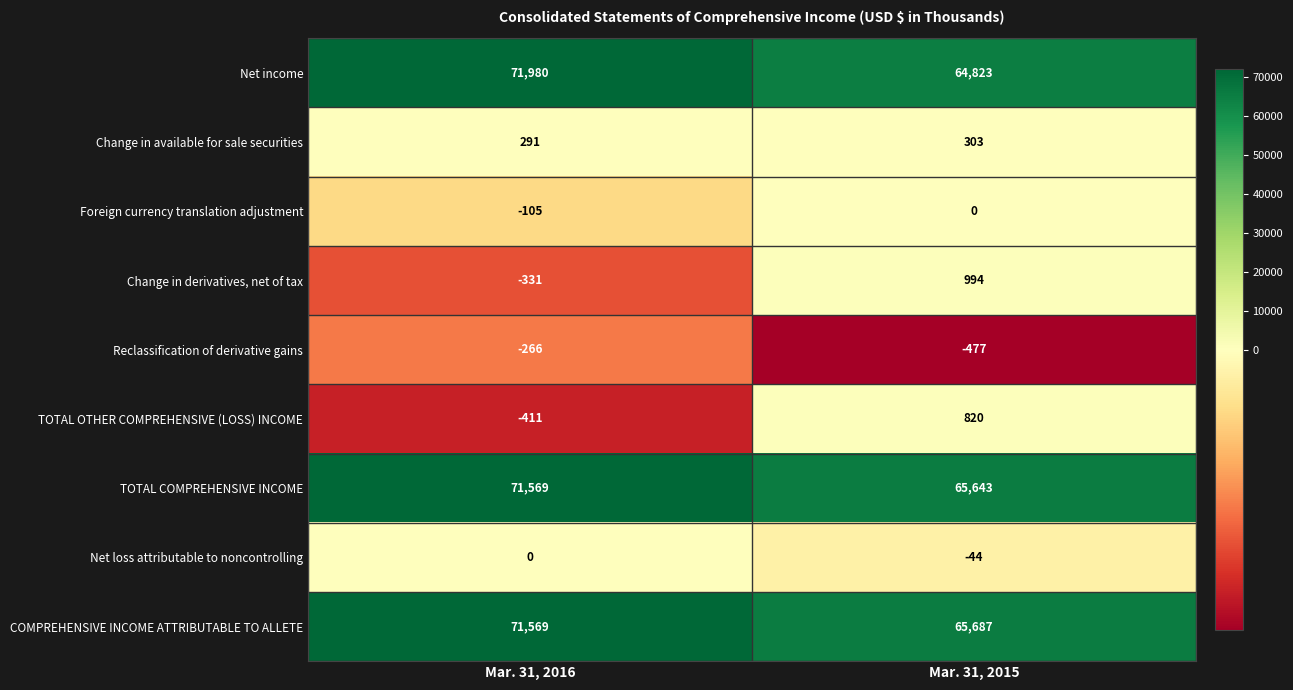

What is the sum of the Change in derivatives, net of tax values at Mar. 31, 2016 and Mar. 31, 2015?

663